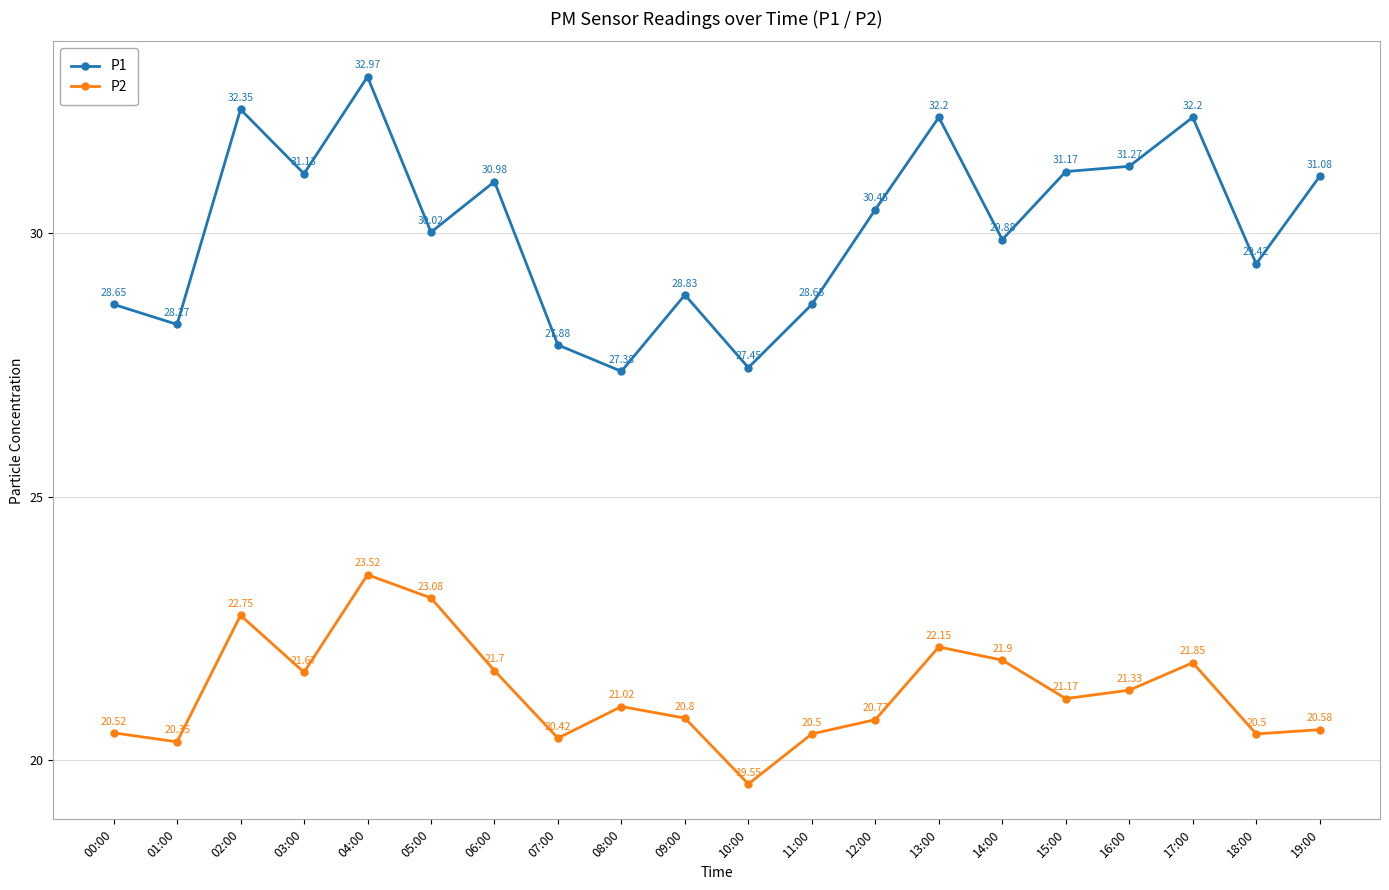

At which category does P1 reach its first local valley?

01:00